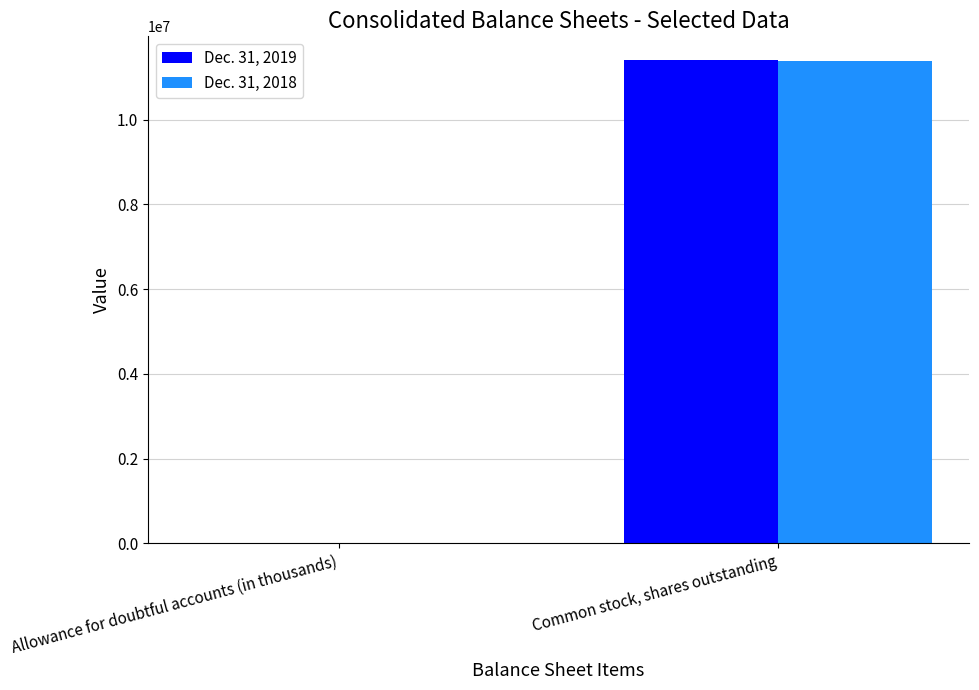

Reading left to right, what are all the values shown in this chart?

Dec. 31, 2019: 1106	11400102
Dec. 31, 2018: 1112	11394546